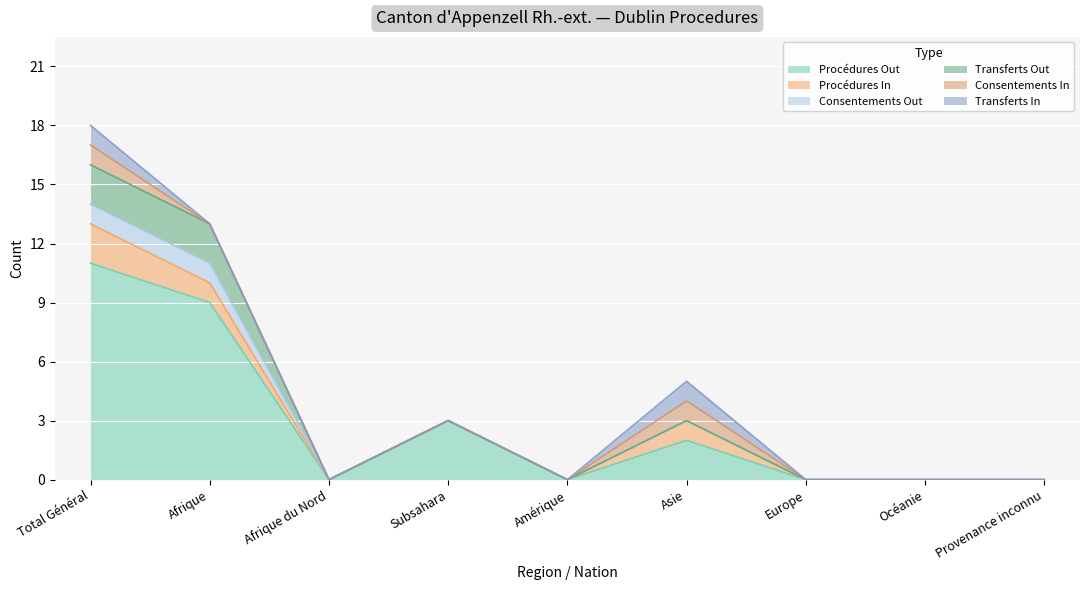

True or false: Transferts Out and Consentements Out intersect in this chart.

False